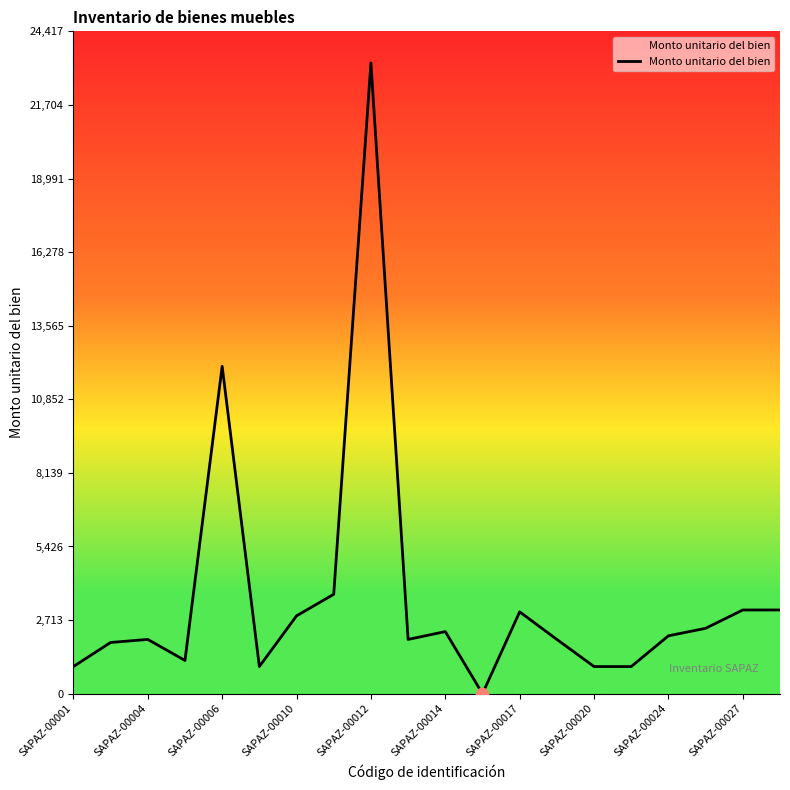

What is the difference between the maximum and minimum values?

23254.3